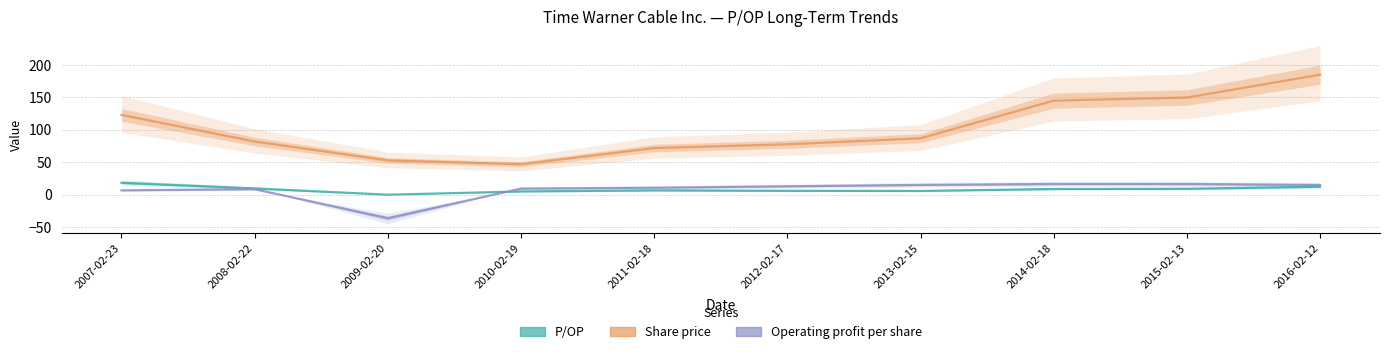

True or false: Operating profit per share has a value of 13.0 at 2012-02-17.

True